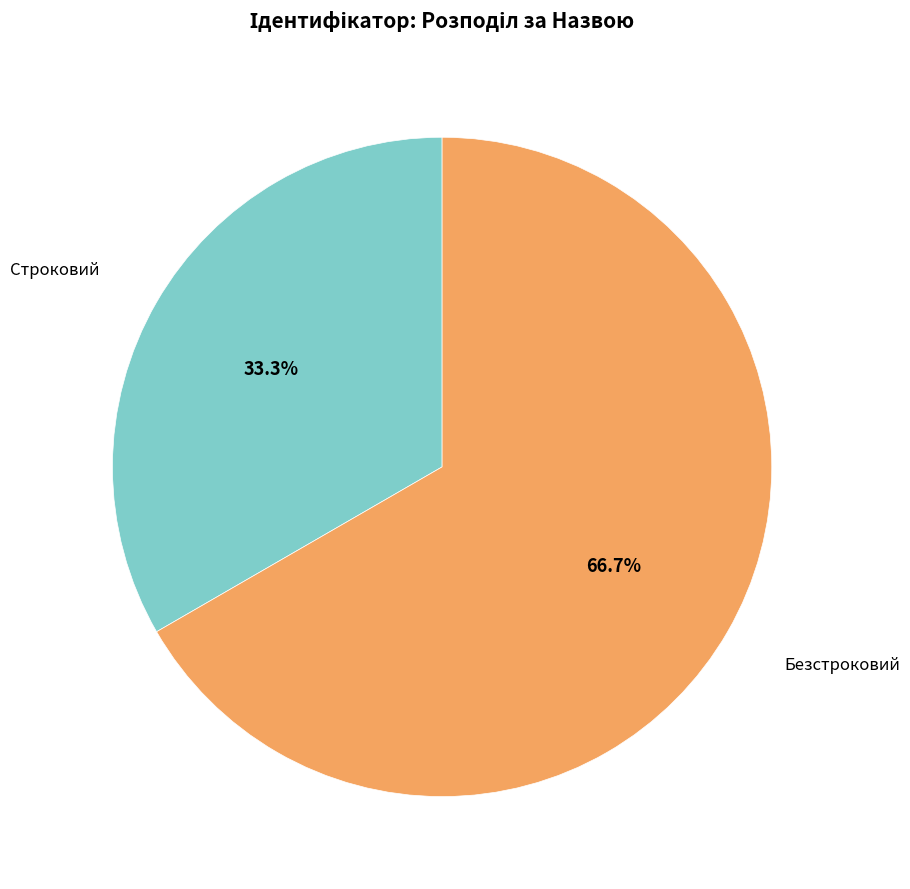

Count the number of slices in the pie.

2